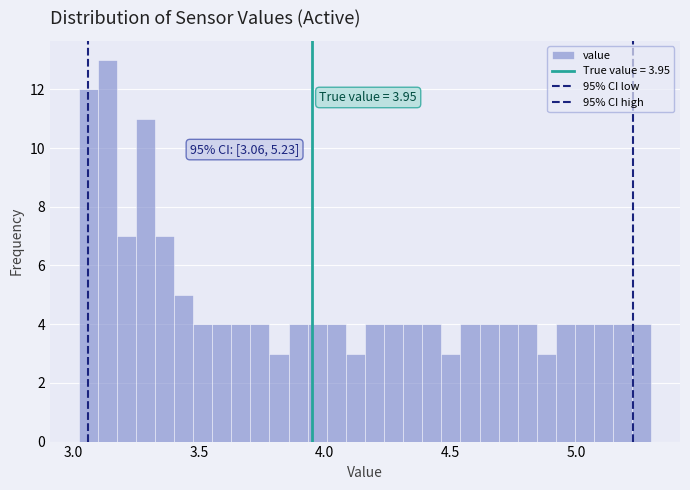

Read against the x-axis, roughly where is the centre of the tallest bar?

3.15